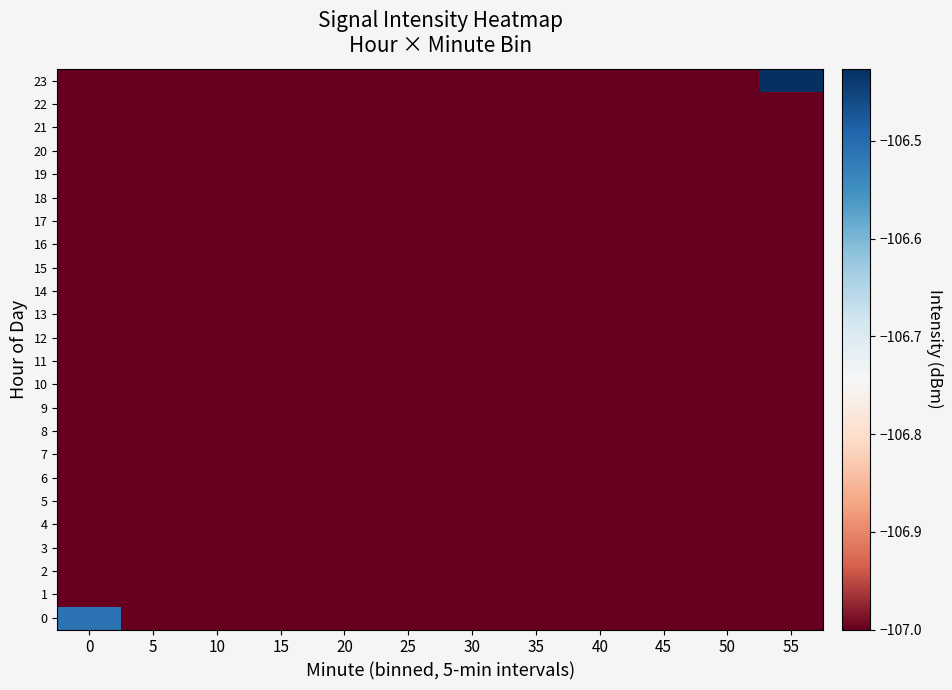

How many data points does each series have?

12